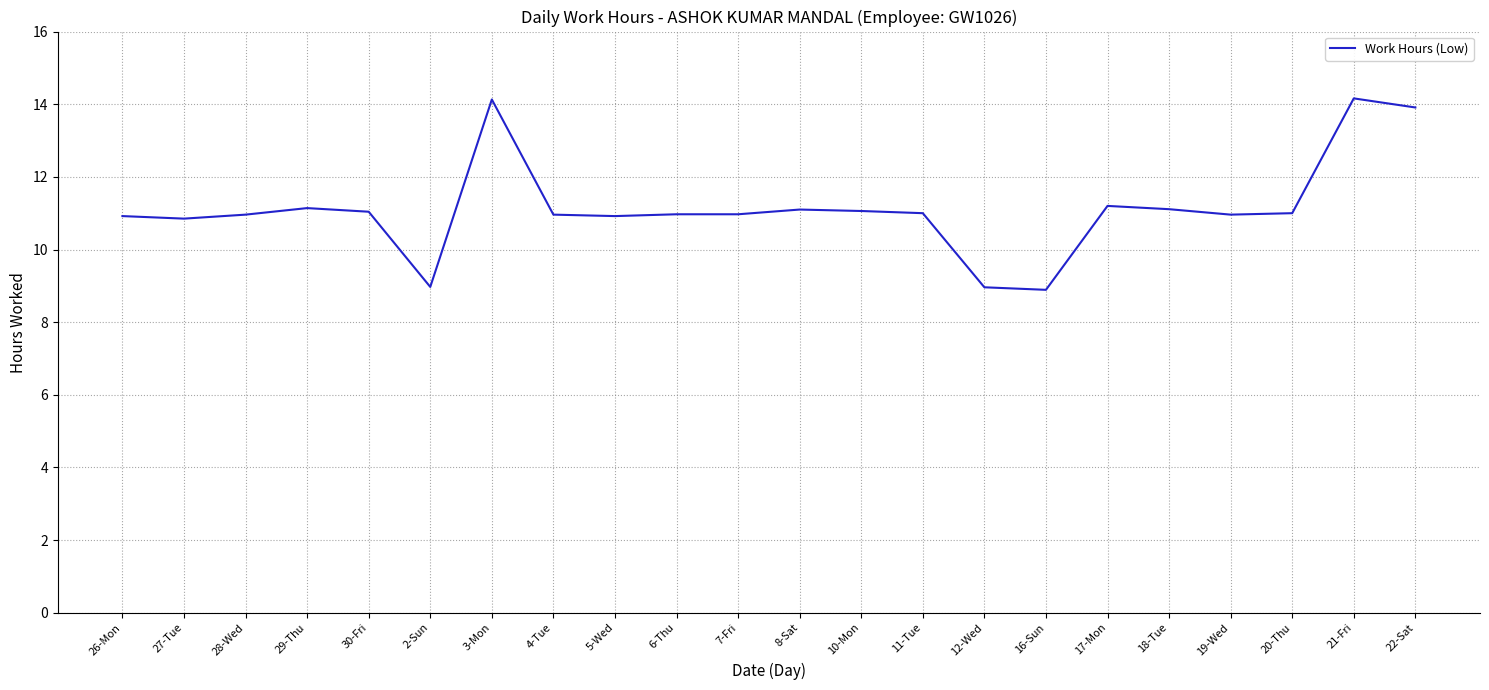

What is the difference between the maximum and minimum values?

5.3